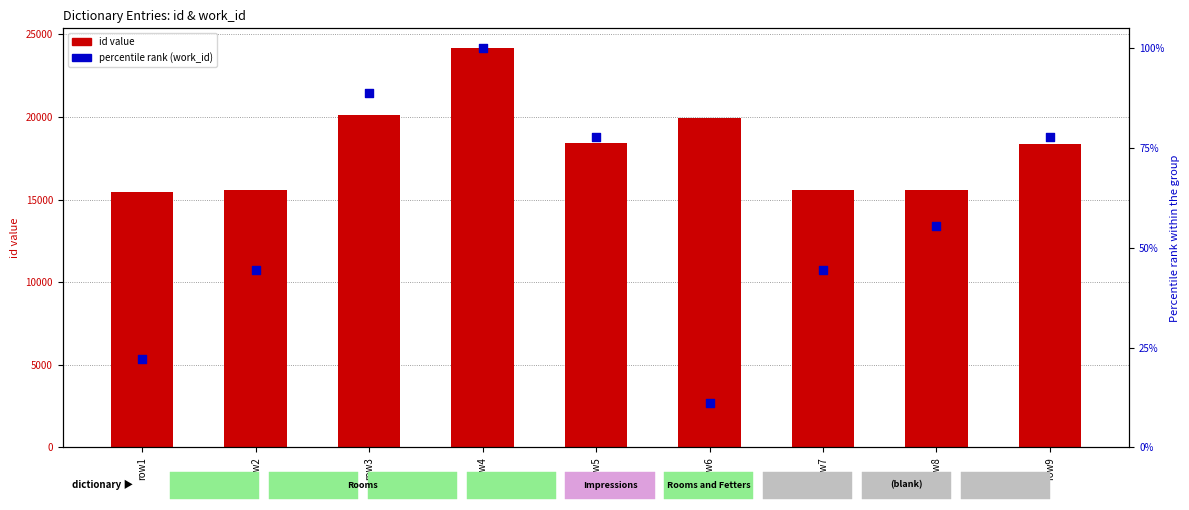

What are all the series names shown in the legend?

id, percentile rank (work_id)